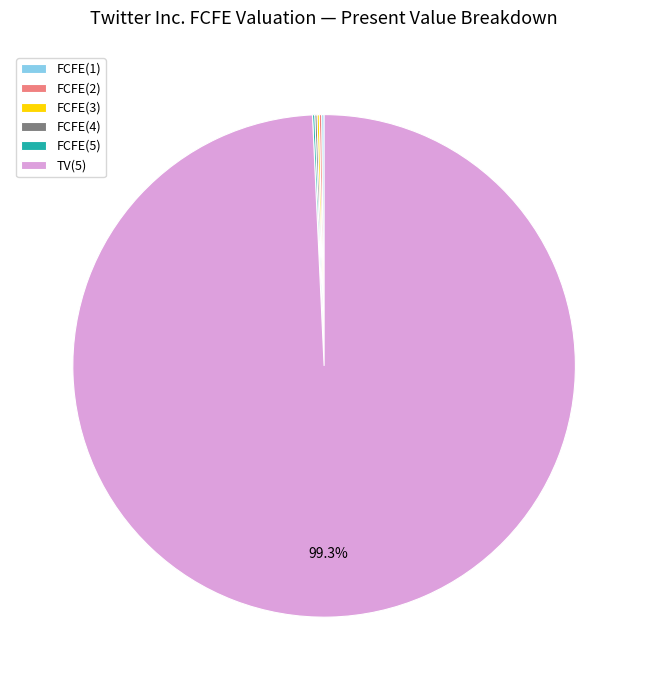

What is the largest slice in the pie chart?

TV(5)